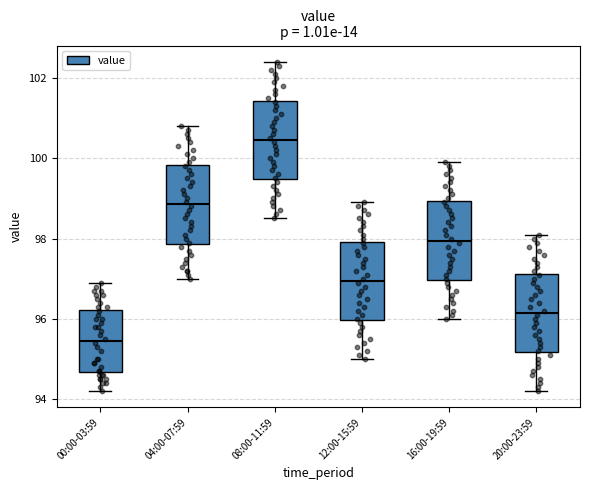

Reading left to right, transcribe this box plot: for each box, give where its median line is, the range the box spans, and where its two whiskers end, as read against the y-axis. The values are not printed on the chart, so give them approximately, as read against the axis.

00:00-03:59: median 95.4, box 94.6 to 96.2, whiskers 94.2 to 97.0
04:00-07:59: median 98.8, box 97.8 to 99.8, whiskers 97.0 to 100.8
08:00-11:59: median 100.4, box 99.4 to 101.4, whiskers 98.6 to 102.4
12:00-15:59: median 97.0, box 96.0 to 98.0, whiskers 95.0 to 99.0
16:00-19:59: median 98.0, box 97.0 to 99.0, whiskers 96.0 to 100.0
20:00-23:59: median 96.2, box 95.2 to 97.2, whiskers 94.2 to 98.2